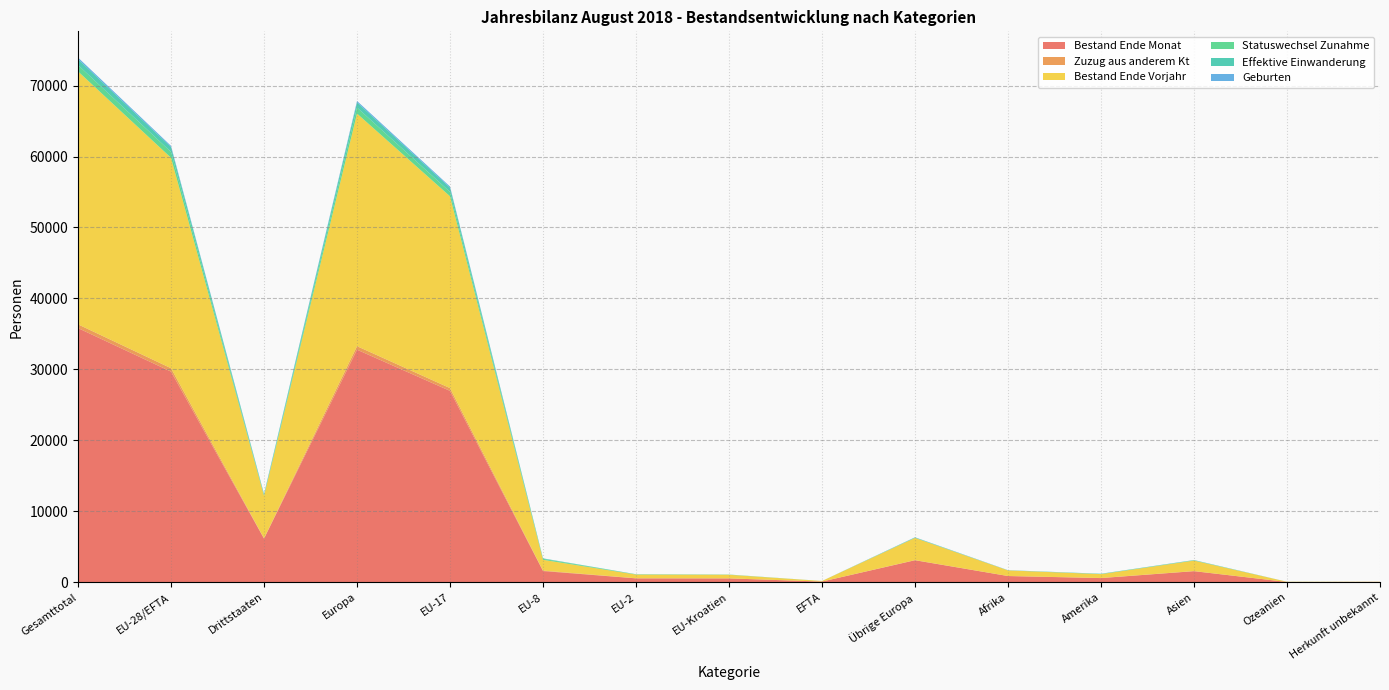

Reading right to left, what are all the values shown in this chart?

Bestand Ende Monat: 32	26	1548	575	863	3090	83	530	535	1567	26965	32770	6134	29680	35814
Zuzug aus anderem Kt: 0	0	14	13	5	17	2	6	15	64	390	494	49	477	526
Bestand Ende Vorjahr: 26	30	1481	544	789	3127	82	506	519	1519	27038	32791	5997	29664	35661
Statuswechsel Zunahme: 0	0	29	14	6	25	1	31	39	134	619	849	74	824	898
Effektive Einwanderung: 0	3	40	41	14	45	3	3	13	64	592	720	143	675	818
Geburten: 1	0	10	2	14	24	0	1	2	9	168	204	51	180	231